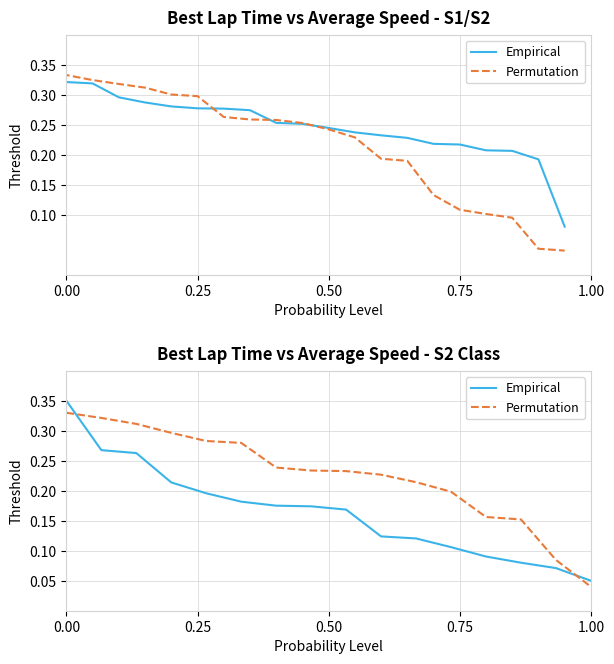

Count the number of data series in this chart.

2